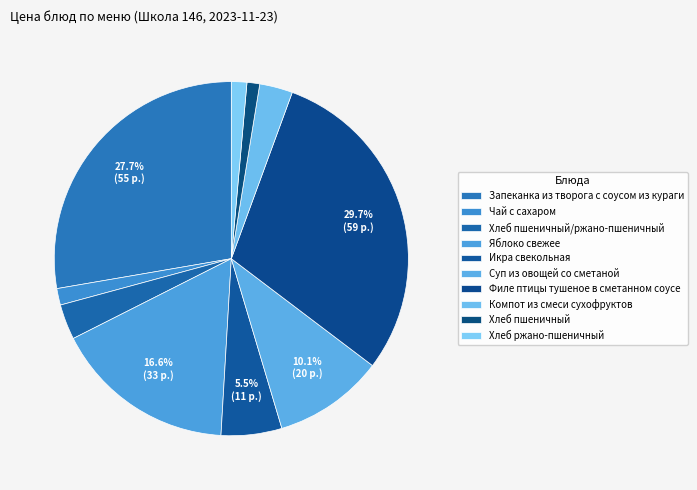

To the nearest percent, what portion does Филе птицы тушеное в сметанном соусе represent?

30%